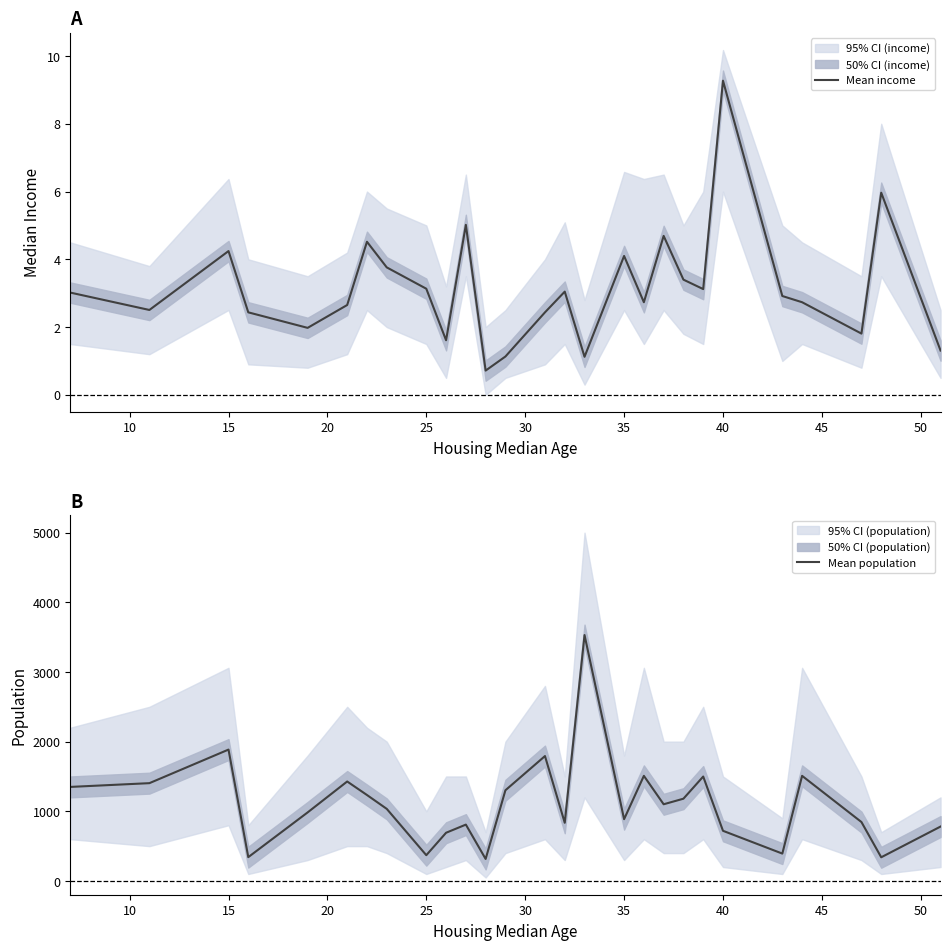

Reading left to right, extract all data points from this chart.

Mean income: 3.0	2.5	4.2	2.4	2.0	2.7	4.5	3.8	3.1	1.6	5.0	0.7	1.1	2.4	3.0	1.1	4.1	2.7	4.7	3.4	3.1	9.3	2.9	2.7	1.8	6.0	1.3
Mean population: 1350.0	1404.0	1886.0	342.0	984.0	1428.0	1234.0	1035.0	370.0	692.0	809.0	316.0	1302.0	1793.0	835.0	3530.0	887.0	1509.0	1101.0	1181.0	1499.0	720.0	393.0	1509.0	846.0	340.0	781.0